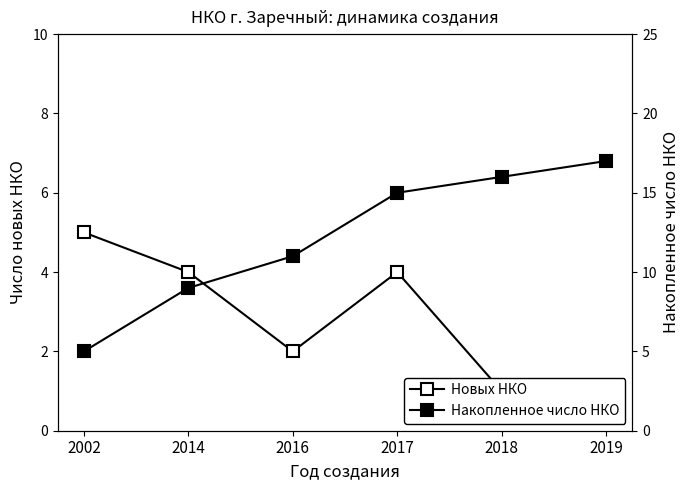

How many lines are shown in the chart?

2